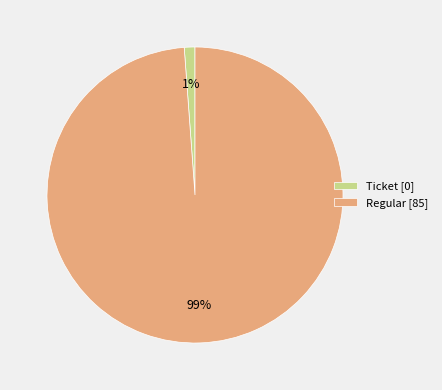

Which has a higher value, Regular [85] or Ticket [0]?

Regular [85]